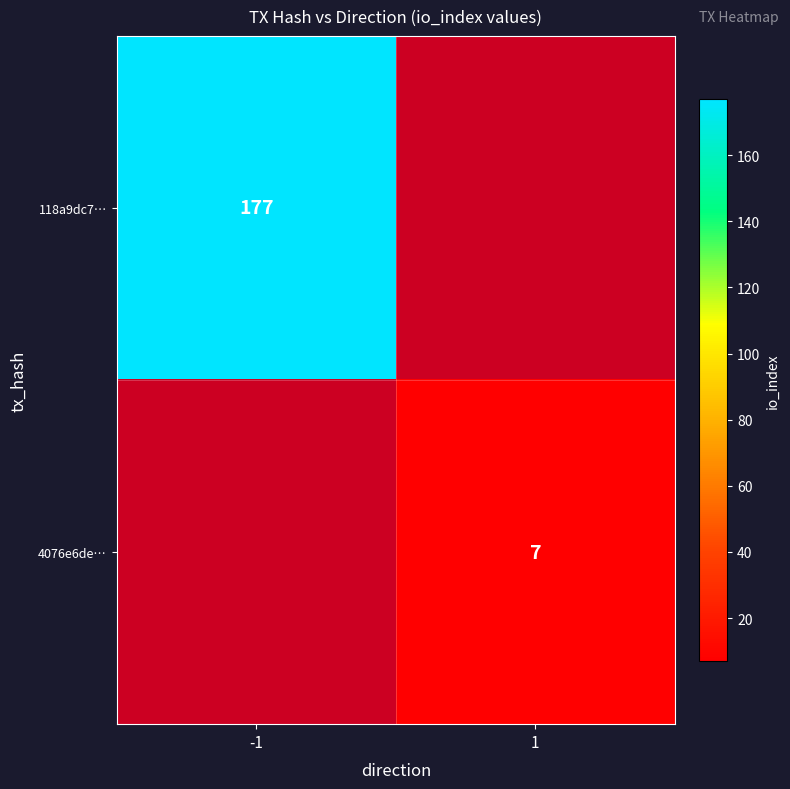

Is the value of 118a9dc7… at -1 greater than the value of 4076e6de… at 1?

Yes